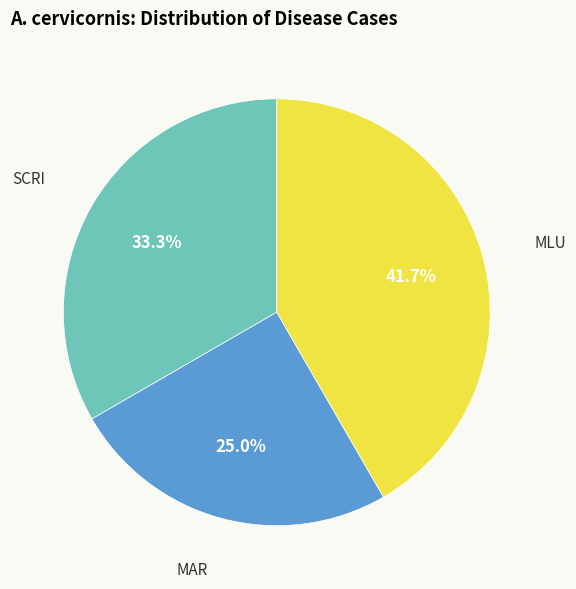

Which slice is the largest?

MLU